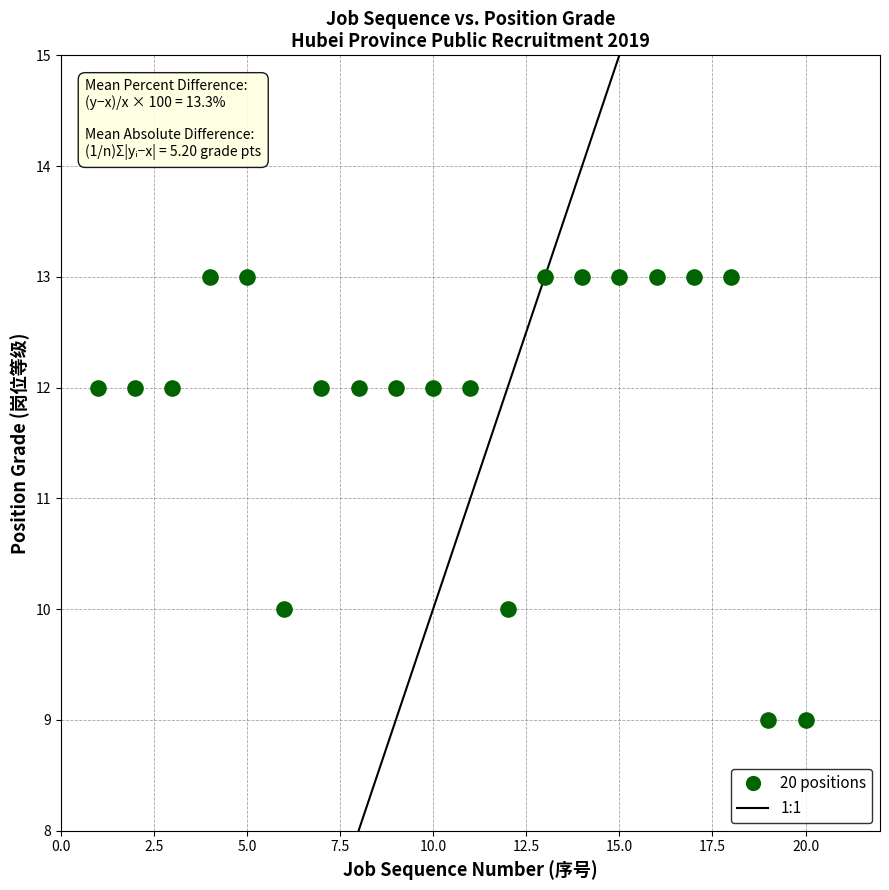

What is the range of X values (max minus min)?

19